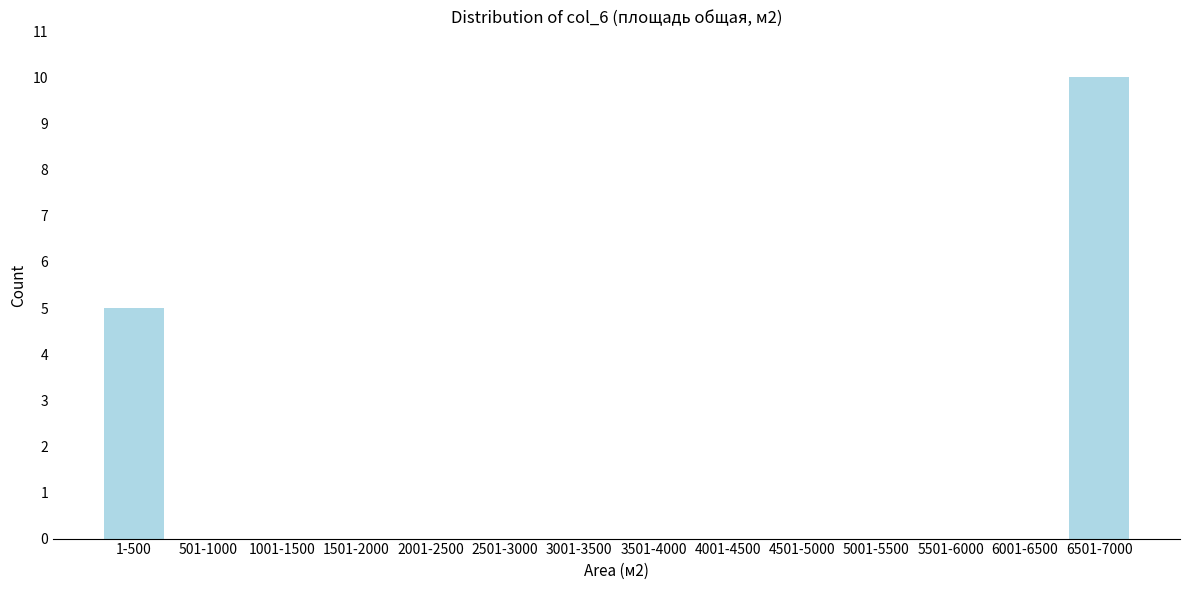

Reading left to right, extract all data points from this chart.

1-500=5	501-1000=0	1001-1500=0	1501-2000=0	2001-2500=0	2501-3000=0	3001-3500=0	3501-4000=0	4001-4500=0	4501-5000=0	5001-5500=0	5501-6000=0	6001-6500=0	6501-7000=10